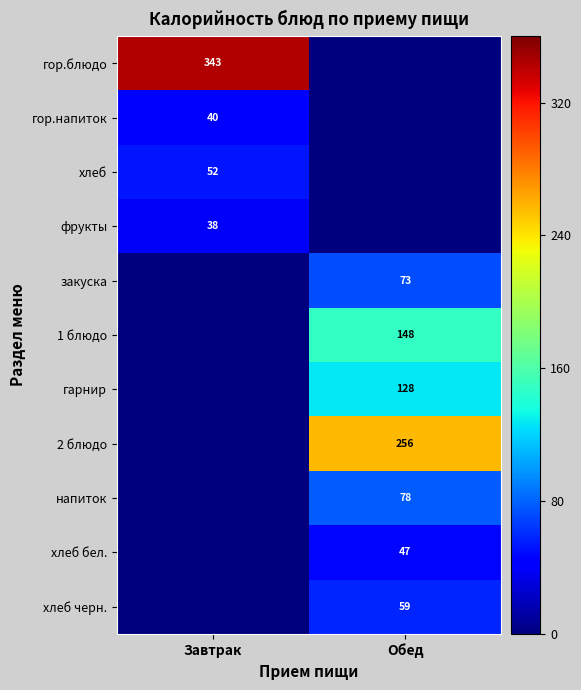

How many categories are shown in the chart?

2